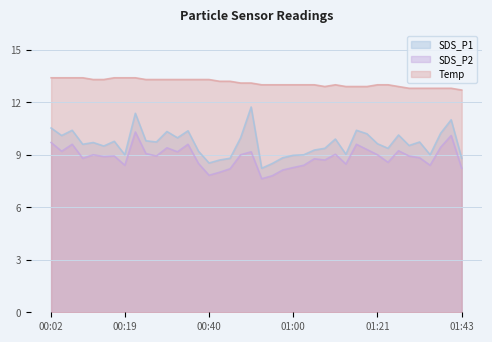

What is the label of the 26th point from the left?

01:06